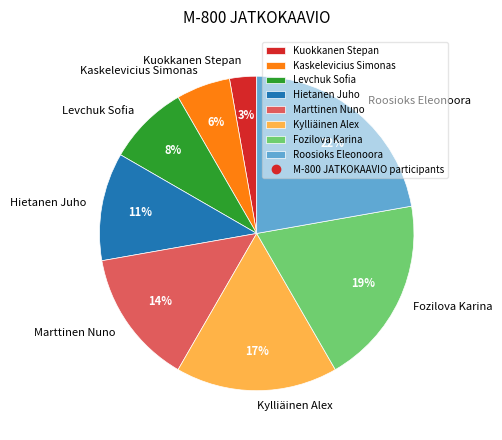

Does any single category account for the majority?

No